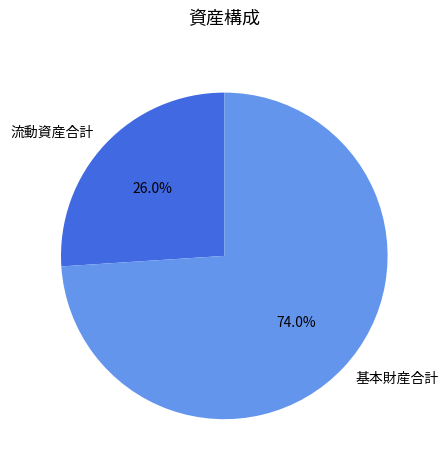

Between 基本財産合計 and 流動資産合計, which is larger?

基本財産合計